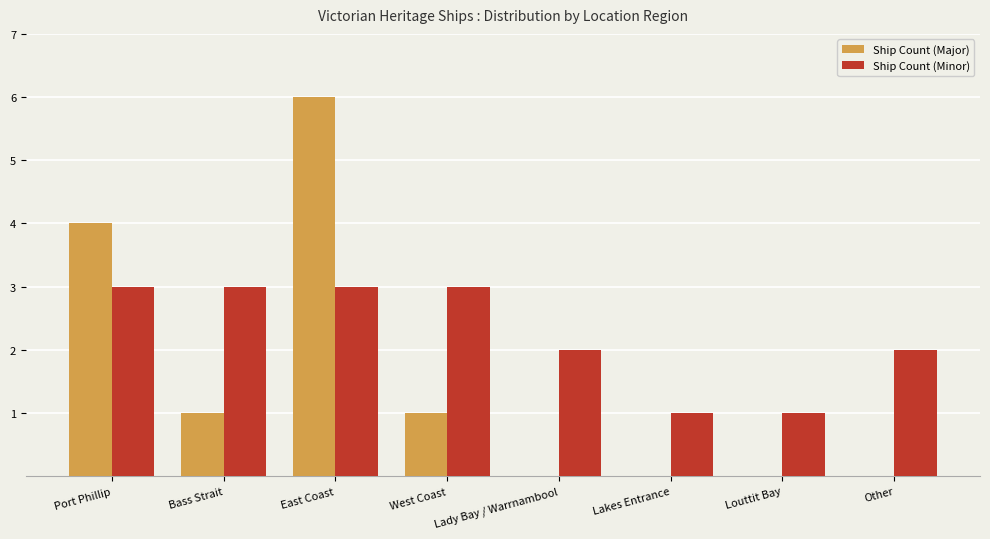

What is the spread (max minus min) of values at Lakes Entrance?

1